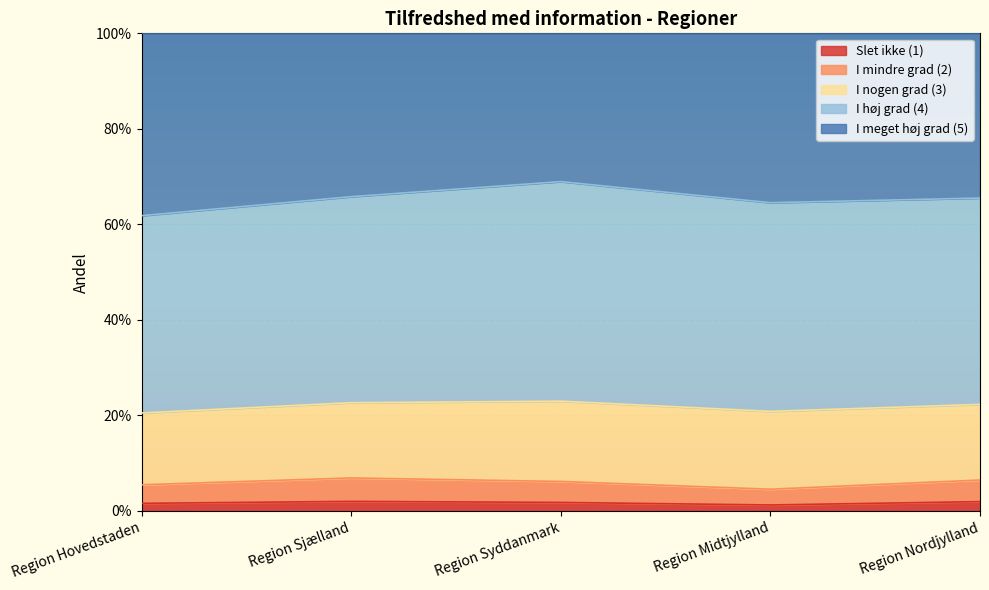

True or false: Slet ikke (1) has more than 0 interior local peaks.

True